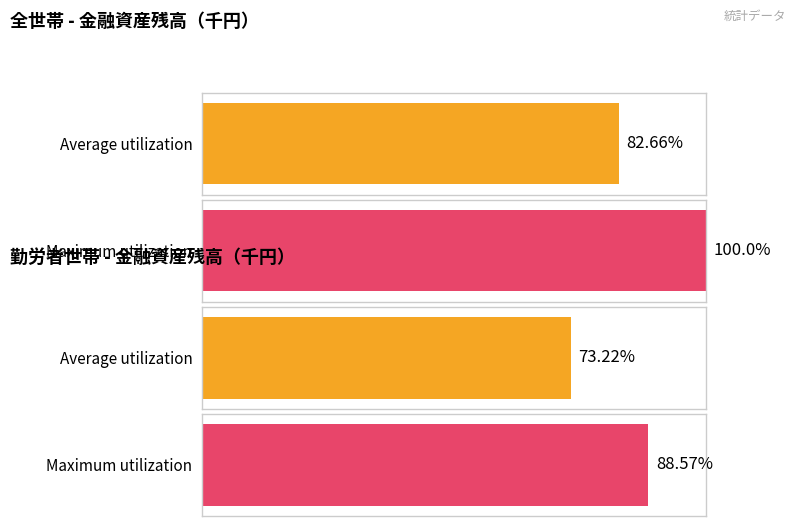

Rank the series at 04_400～500万円 from lowest to highest value.

Maximum utilization, Average utilization